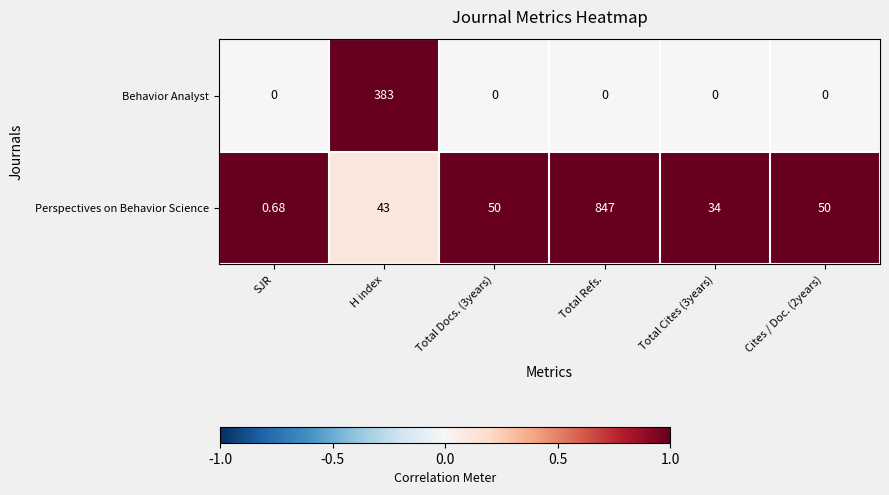

Between Total Docs. (3years) and Total Refs., which series saw the biggest shift?

Perspectives on Behavior Science